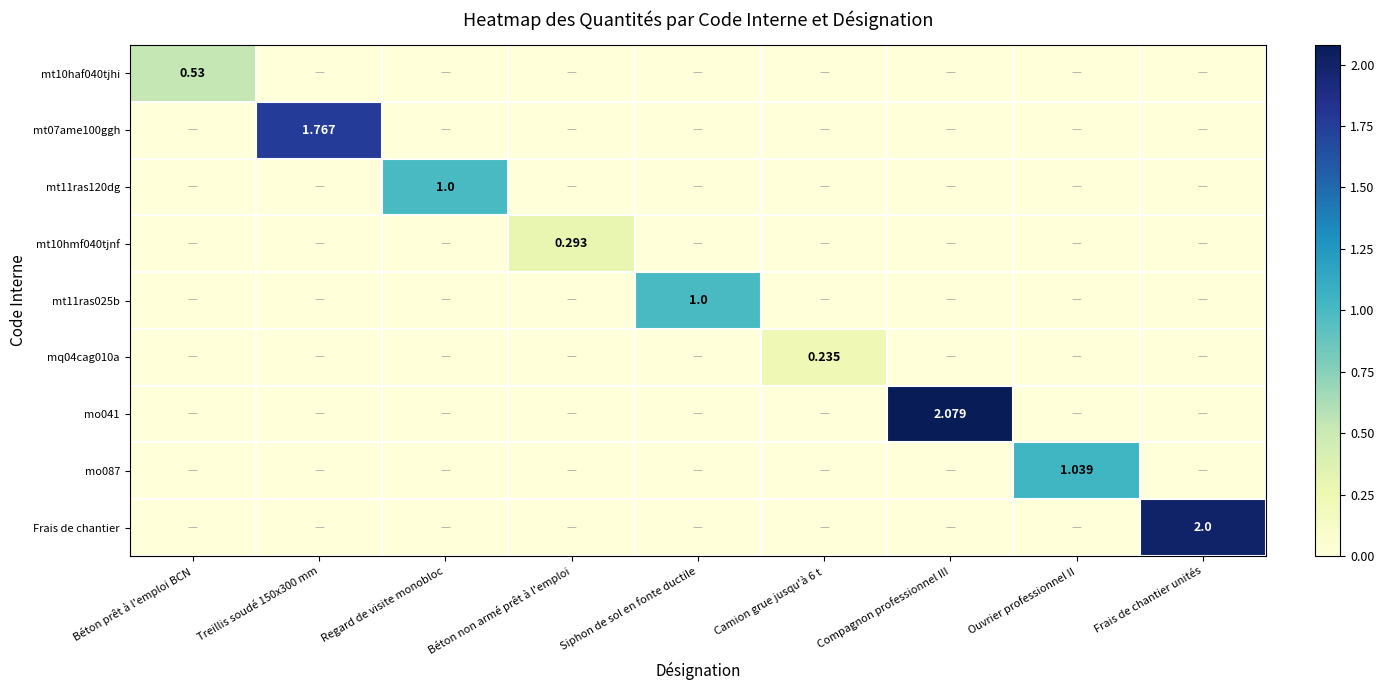

What is the difference between the highest and lowest values at Béton prêt à l'emploi BCN?

0.5